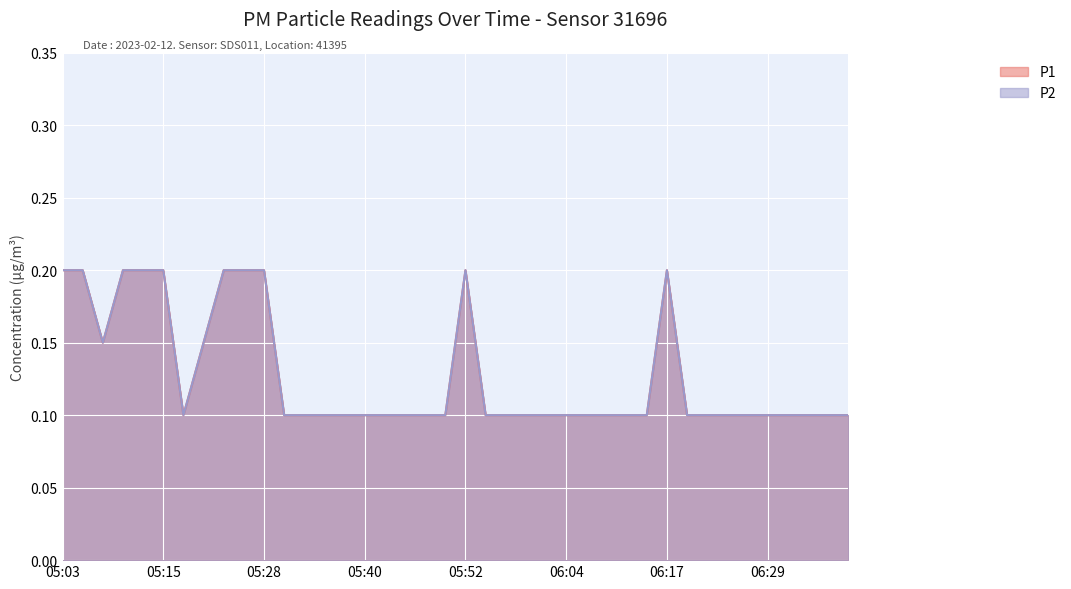

What is the difference between the second highest and minimum values in the P1 series?

0.1